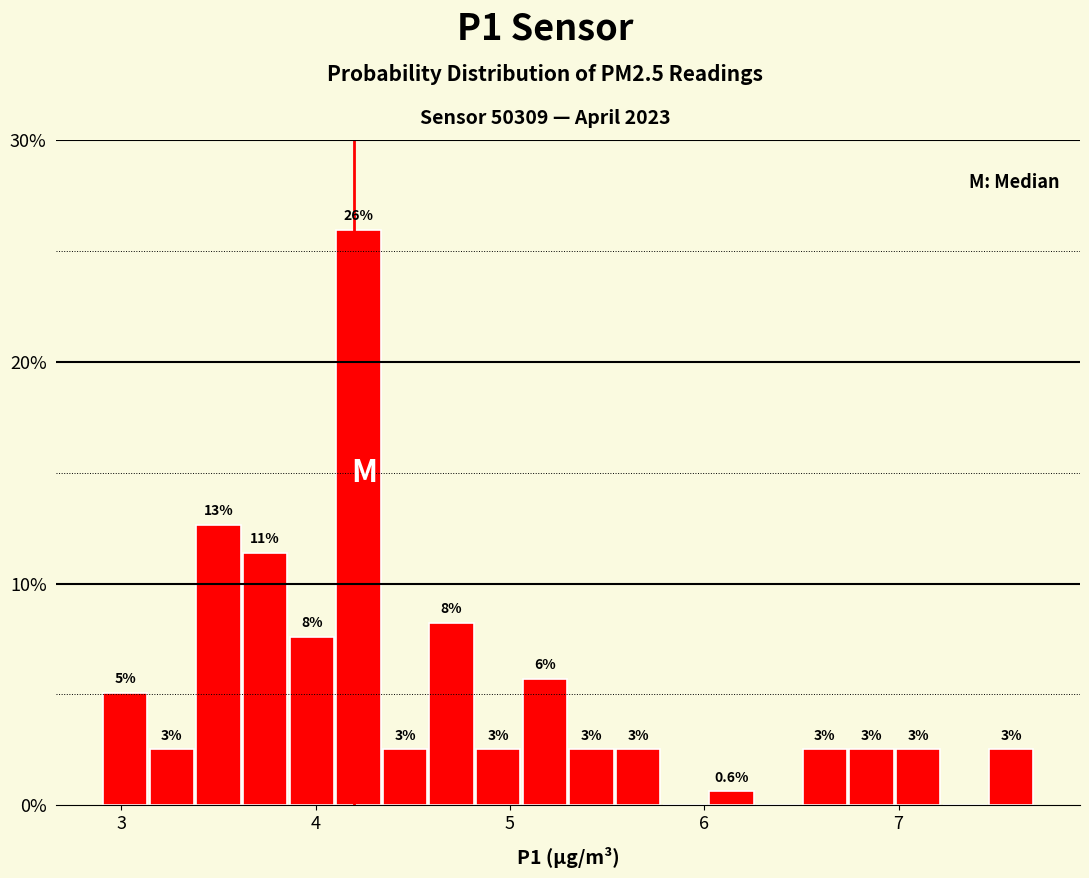

Read against the x-axis, roughly where is the centre of the tallest bar?

4.2